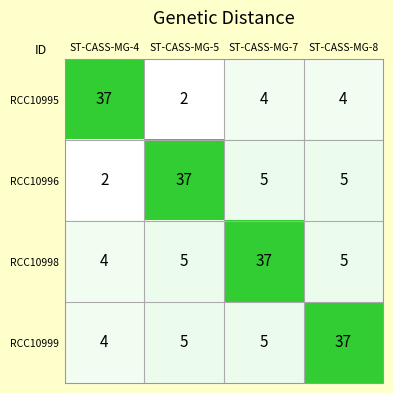

True or false: RCC10999 has a value of 37 at ST-CASS-MG-8.

True